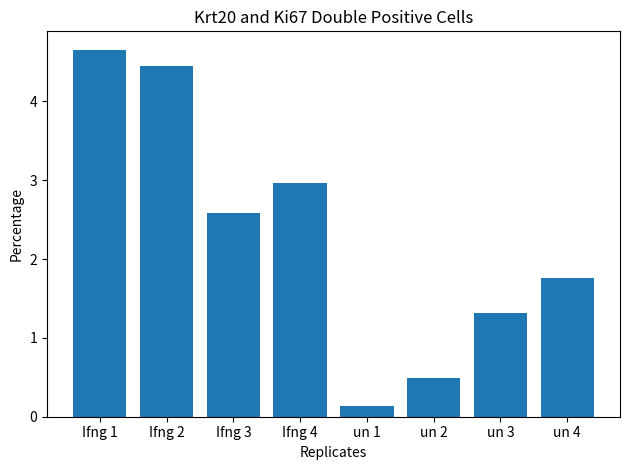

What is the label of the 1st bar from the right?

un 4